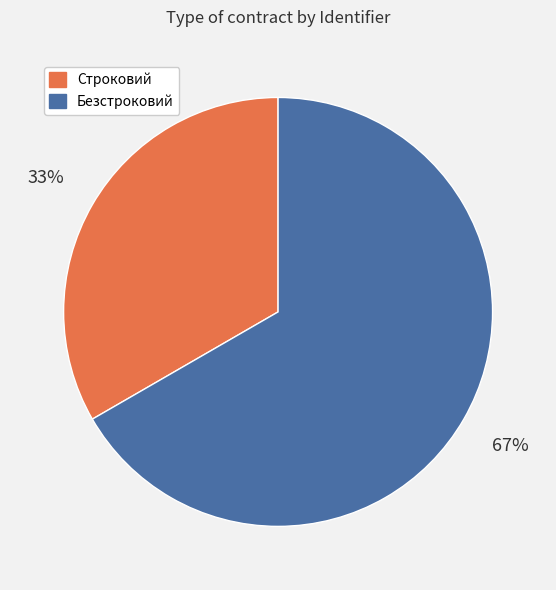

To the nearest percent, what percentage of the pie is Строковий?

33%